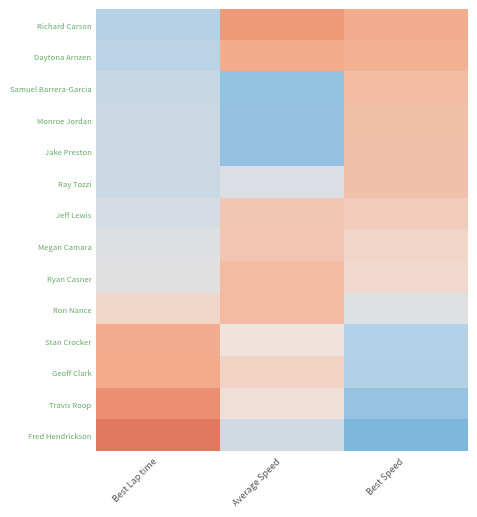

What is the smallest value displayed?

-2.0